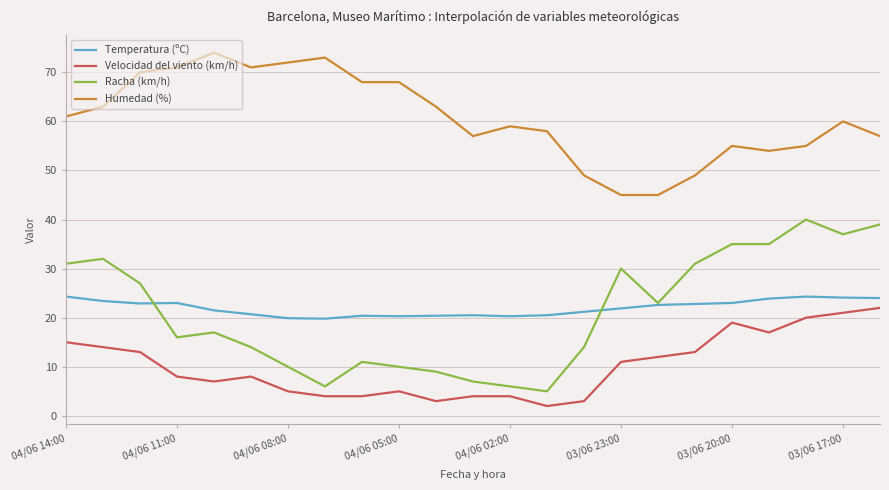

What is the maximum value for Racha (km/h)?

40.0